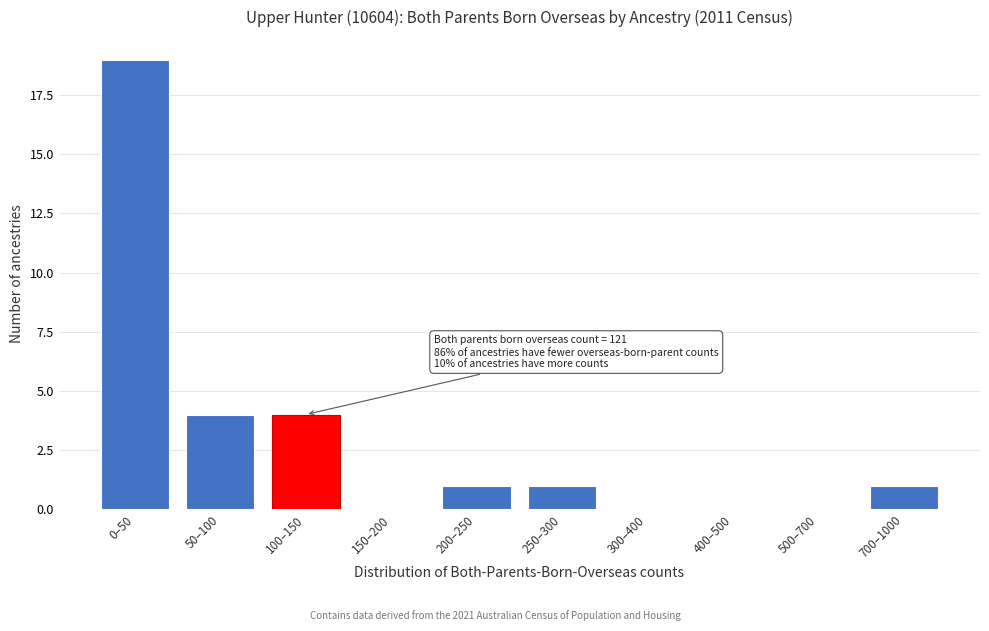

Reading left to right, what are all the values shown in this chart?

0–50=19	50–100=4	100–150=4	150–200=0	200–250=1	250–300=1	300–400=0	400–500=0	500–700=0	700–1000=1